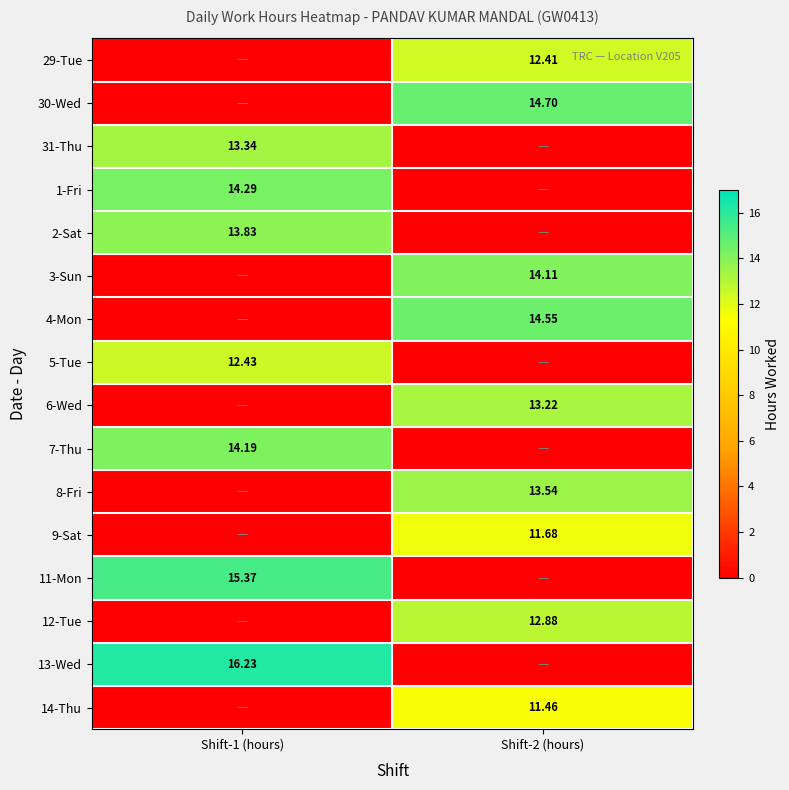

What is the maximum value shown in the chart?

16.2